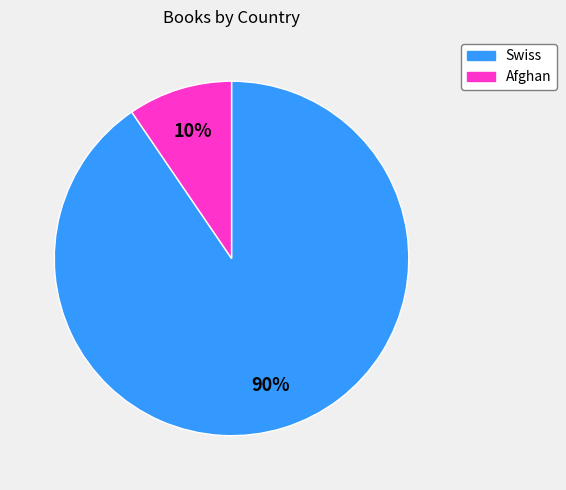

Does Swiss account for over 50% of the chart?

Yes